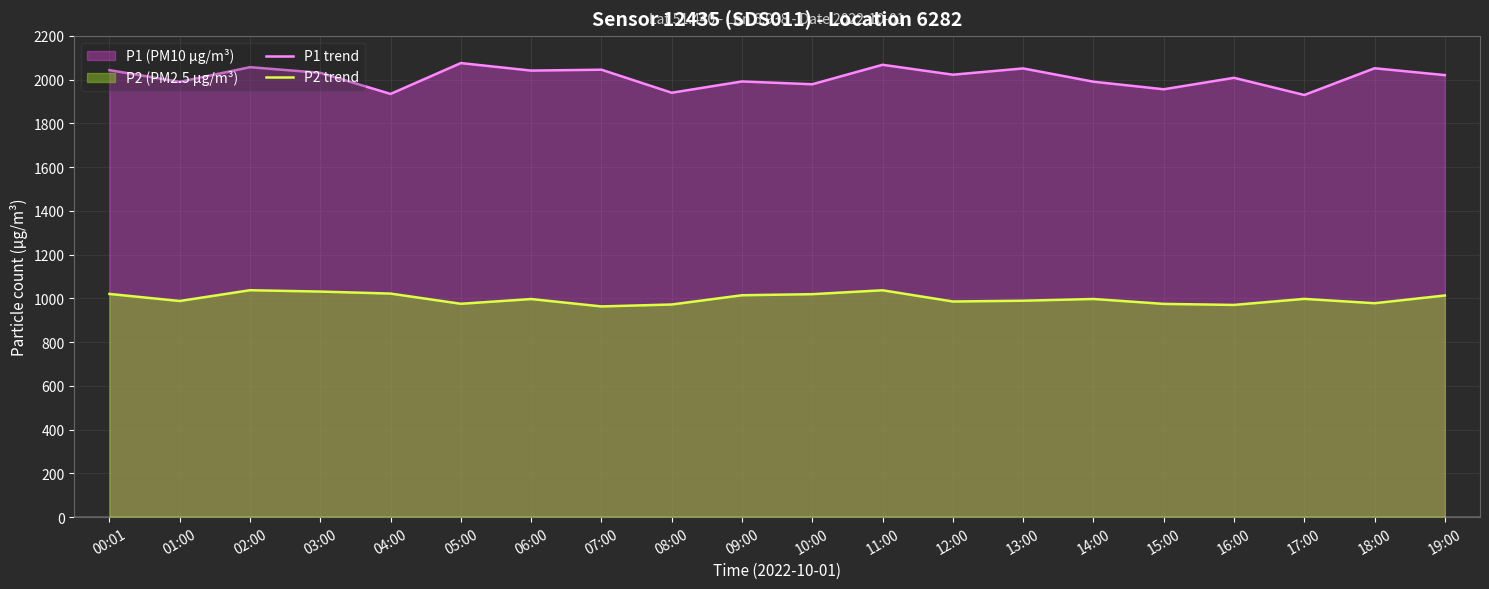

What is the maximum value shown in the chart?

2076.0